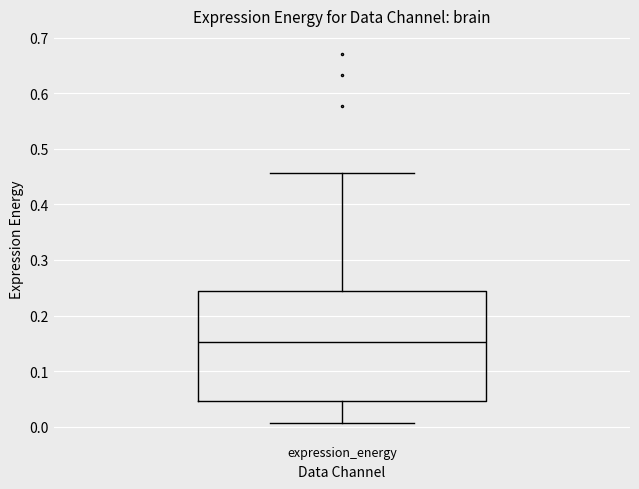

Read this box plot against the y-axis: the position of the median line, the range covered by the box, and the ends of both whiskers. The values are not printed on the chart, so give them approximately, as read against the axis.

median 0.15, box 0.05 to 0.24, whiskers 0.01 to 0.46